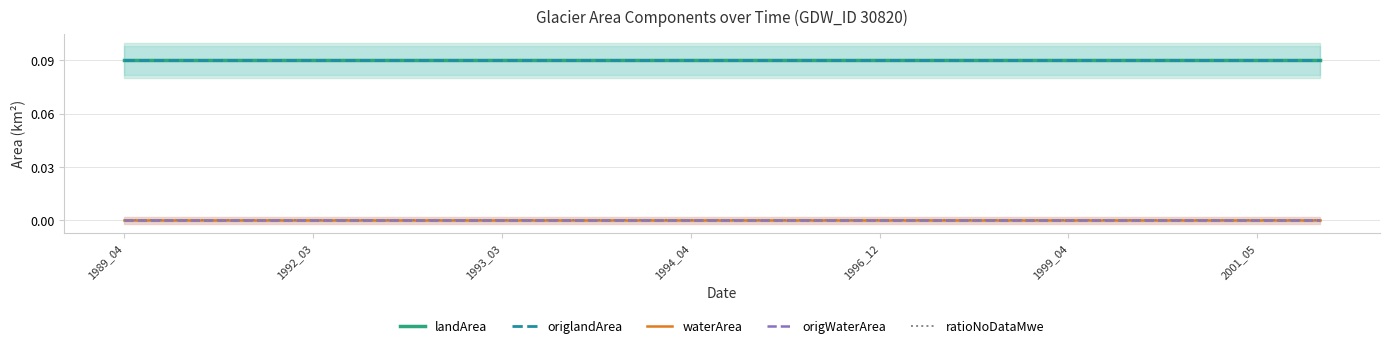

Rank the categories by landArea value from highest to lowest.

1989_04, 1992_03, 1993_03, 1994_04, 1996_12, 1999_04, 2001_05, 7, 8, 9, 10, 11, 12, 13, 14, 15, 16, 17, 18, 19